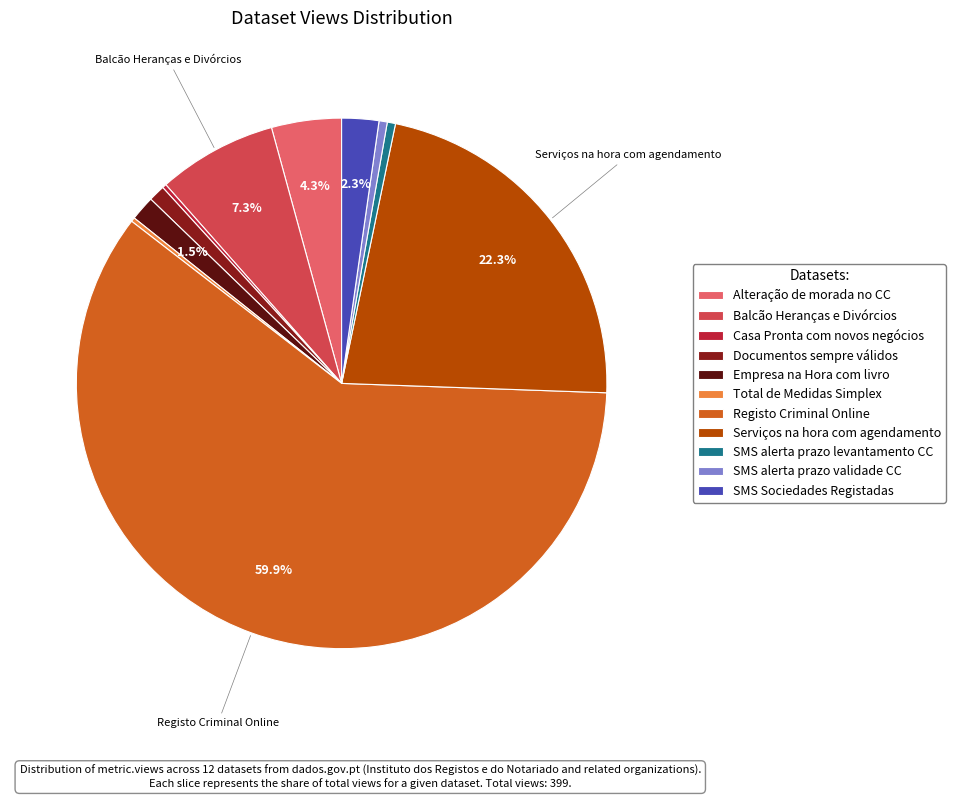

Is Registo Criminal Online the majority of the pie?

Yes